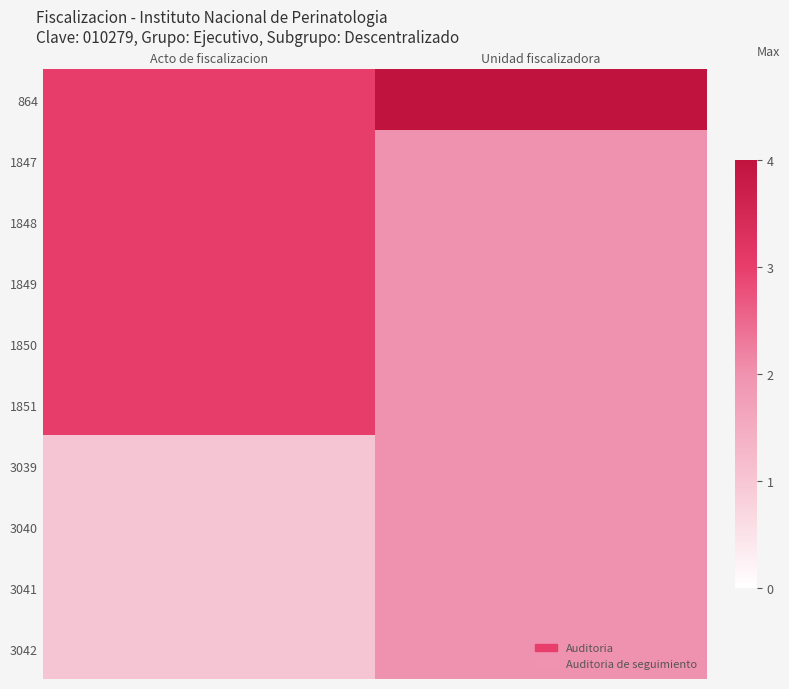

Reading left to right, list all the values displayed in this chart.

864: Acto de fiscalizacion=3	Unidad fiscalizadora=4
1847: Acto de fiscalizacion=3	Unidad fiscalizadora=2
1848: Acto de fiscalizacion=3	Unidad fiscalizadora=2
1849: Acto de fiscalizacion=3	Unidad fiscalizadora=2
1850: Acto de fiscalizacion=3	Unidad fiscalizadora=2
1851: Acto de fiscalizacion=3	Unidad fiscalizadora=2
3039: Acto de fiscalizacion=1	Unidad fiscalizadora=2
3040: Acto de fiscalizacion=1	Unidad fiscalizadora=2
3041: Acto de fiscalizacion=1	Unidad fiscalizadora=2
3042: Acto de fiscalizacion=1	Unidad fiscalizadora=2